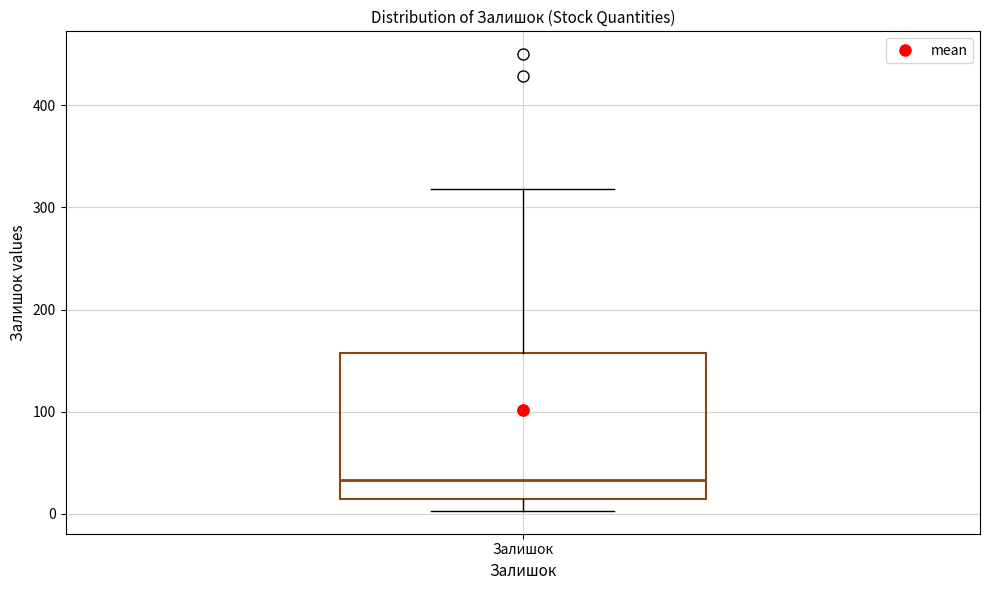

Read this box plot against the y-axis: the position of the median line, the range covered by the box, and the ends of both whiskers. The values are not printed on the chart, so give them approximately, as read against the axis.

median 30, box 20 to 160, whiskers 0 to 320